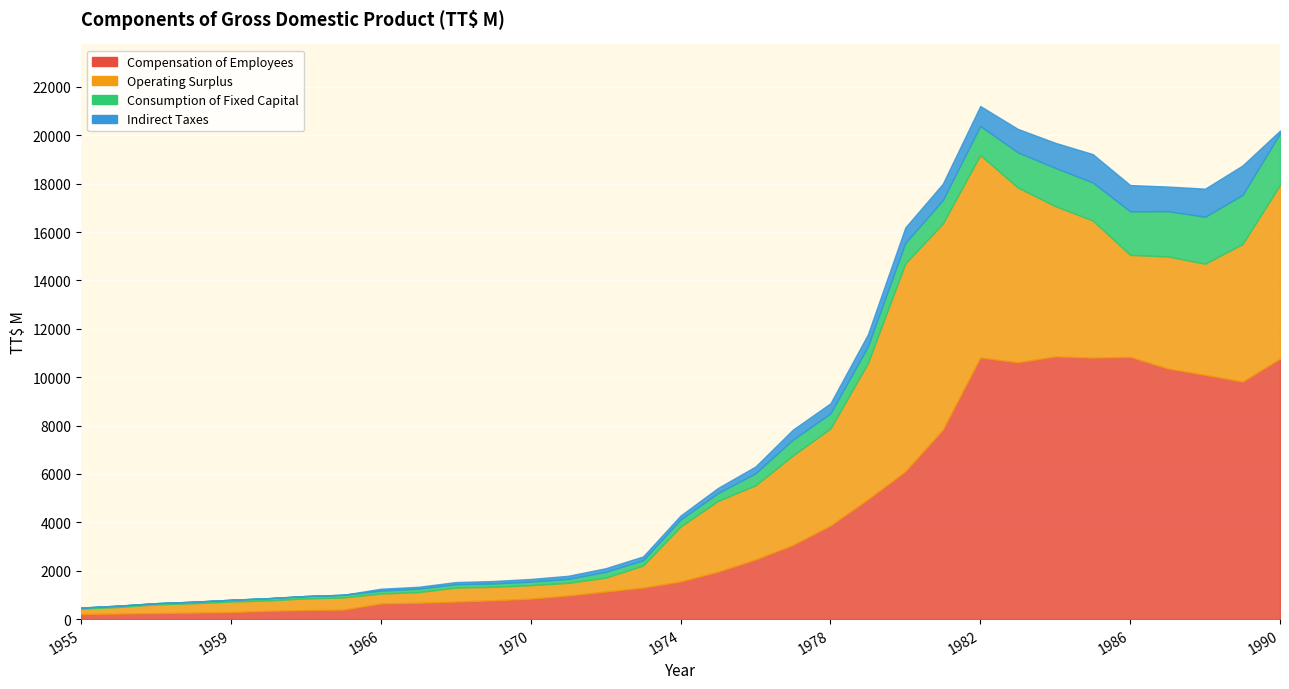

What is the value of the Operating Surplus point at the 13th from the left?

557.5